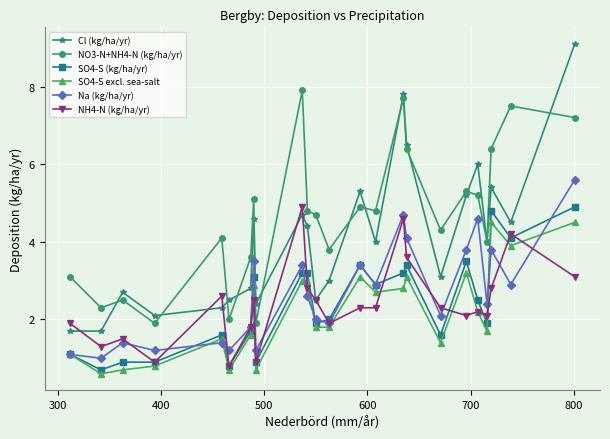

How many lines are shown in the chart?

6